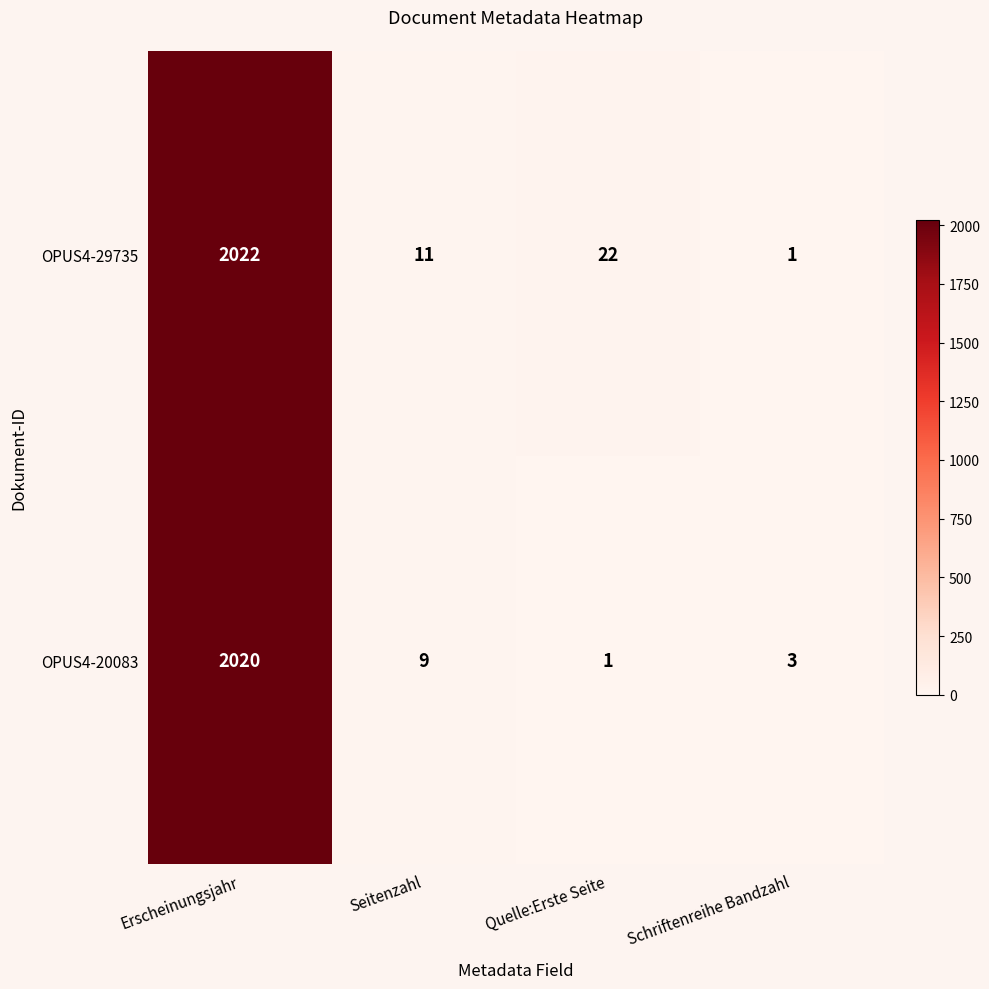

Which label corresponds to the largest value in the chart?

Erscheinungsjahr